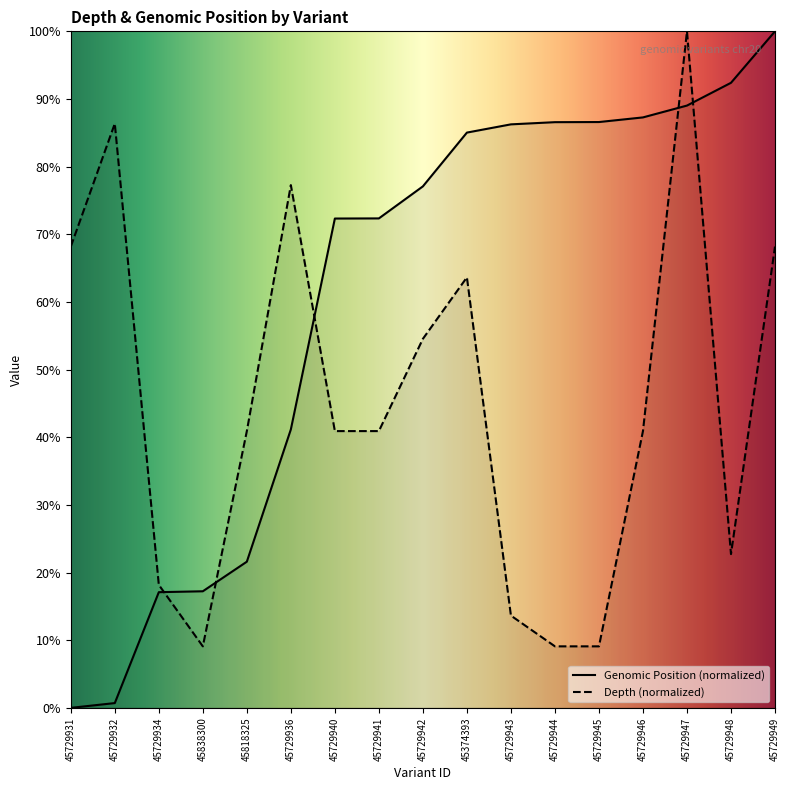

Does the chart display data point markers on the line(s)?

No